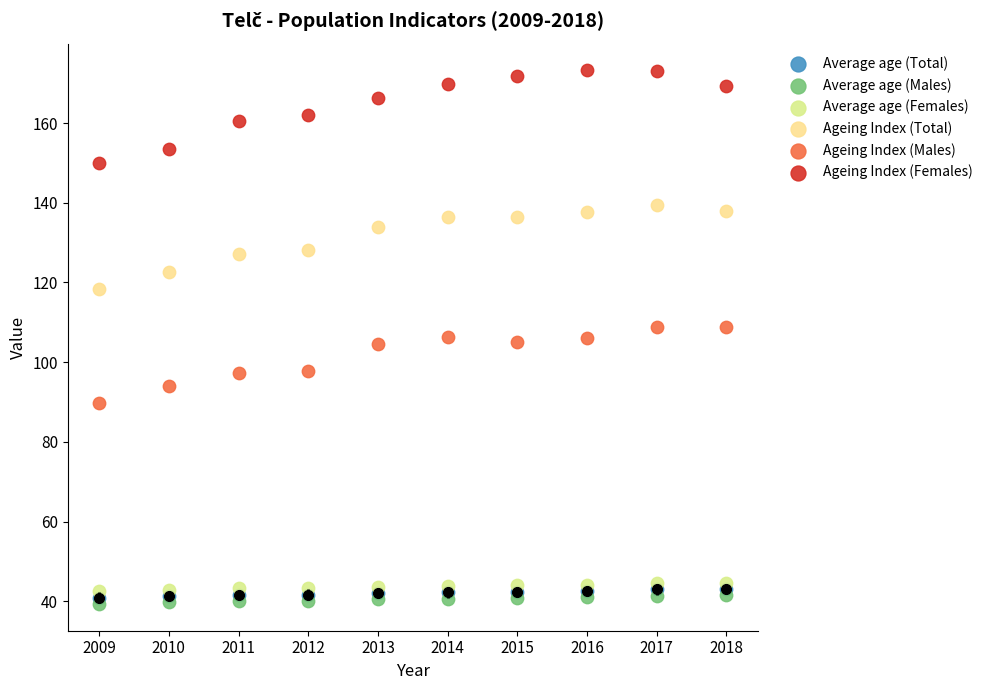

Which series has the largest Y range (max minus min)?

Ageing Index (Females)